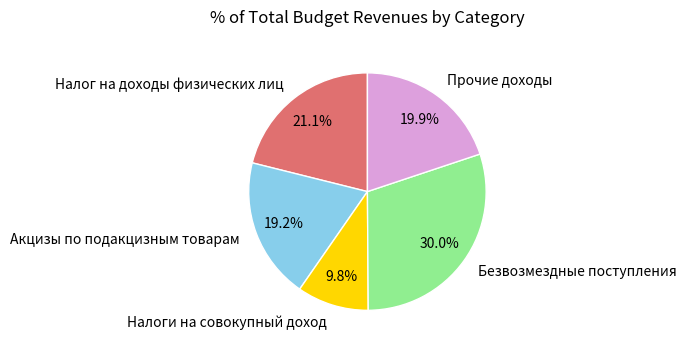

Count the number of slices in the pie.

5